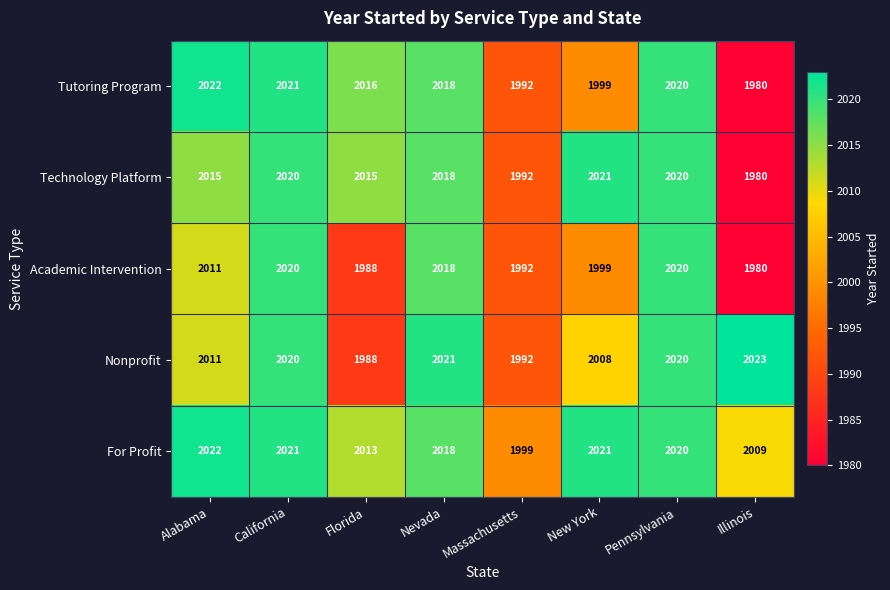

The value of Tutoring Program at Florida is 648. True or false?

False